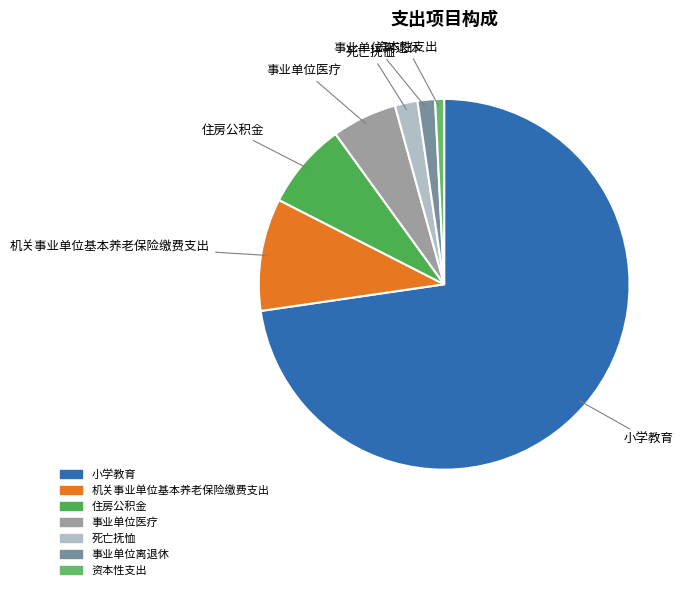

Is there a majority slice in this chart?

Yes